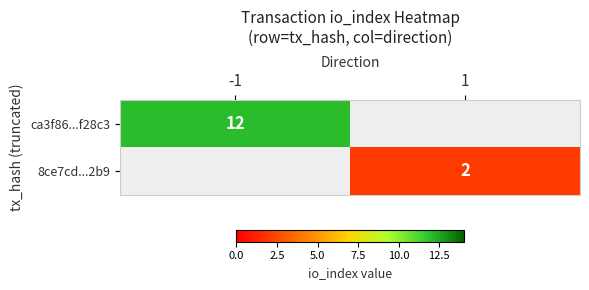

At how many categories does at least one series exceed 8?

1